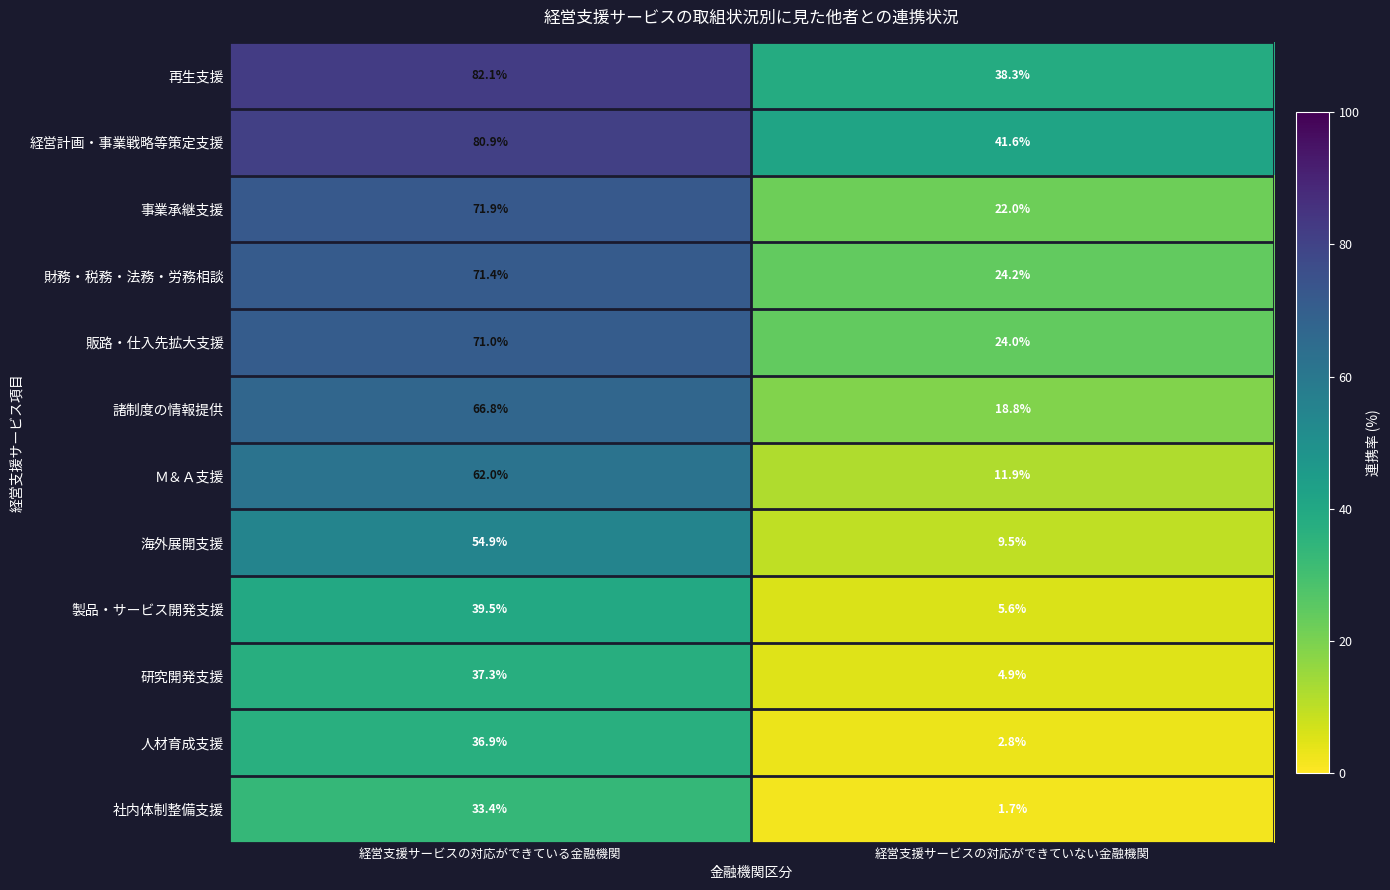

Where does the 財務・税務・法務・労務相談 series first go above 71?

経営支援サービスの対応ができている金融機関